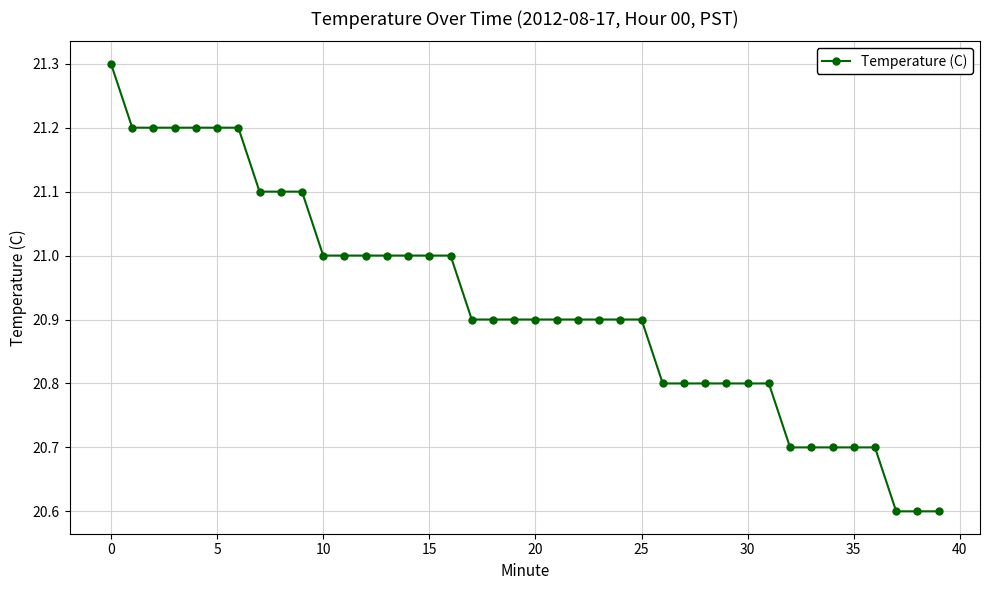

What is the difference between the maximum and minimum values?

0.7